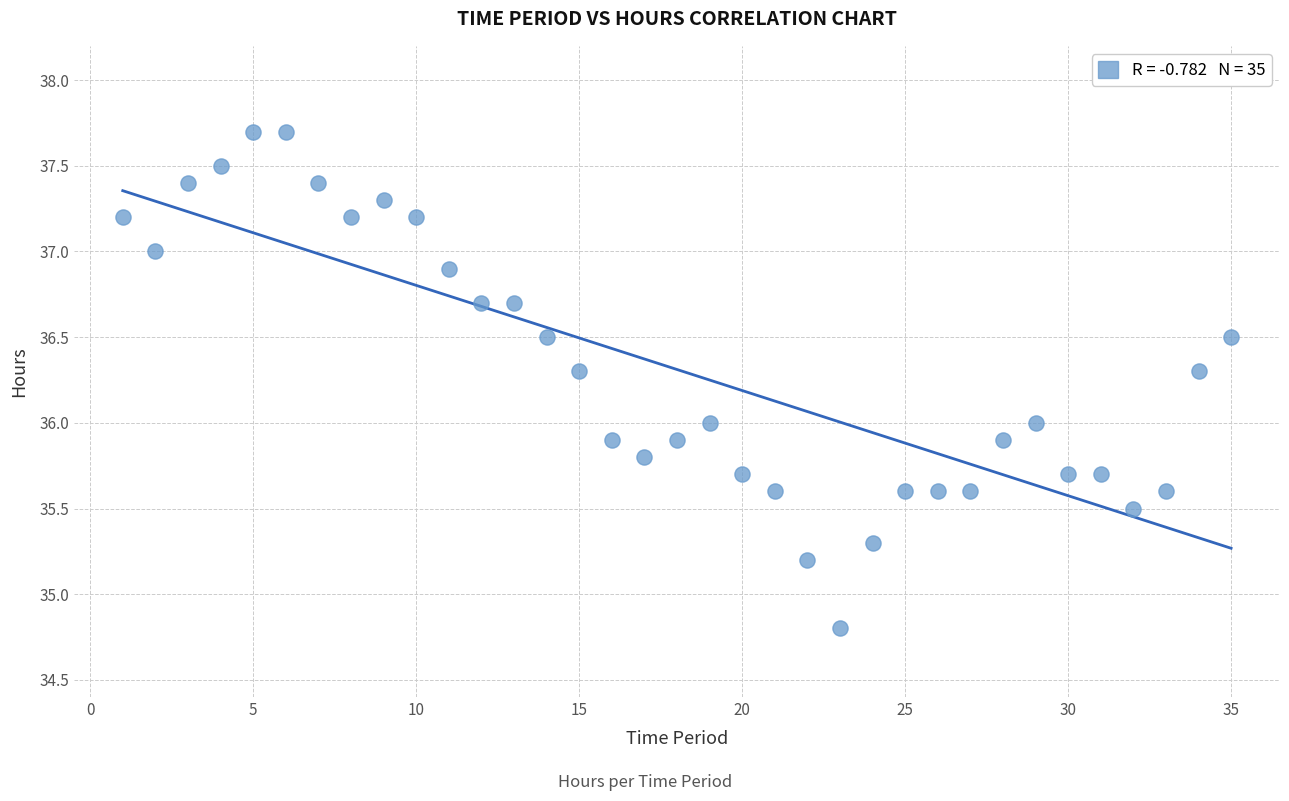

What is the range of X values (max minus min)?

34.0